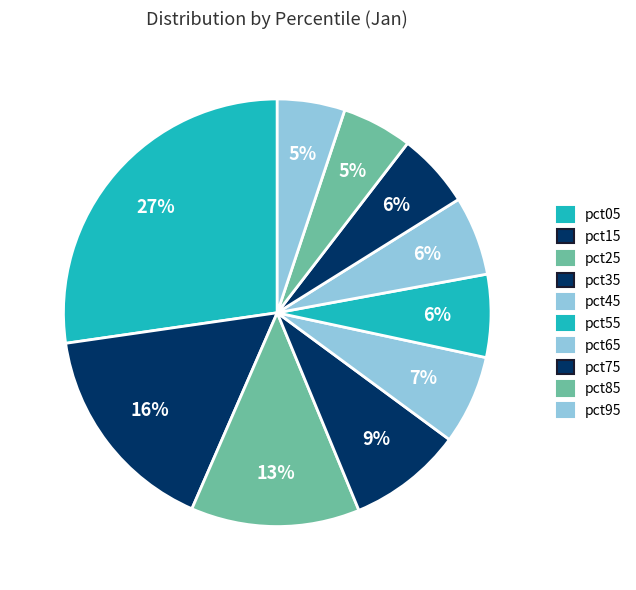

Does any single category account for the majority?

No